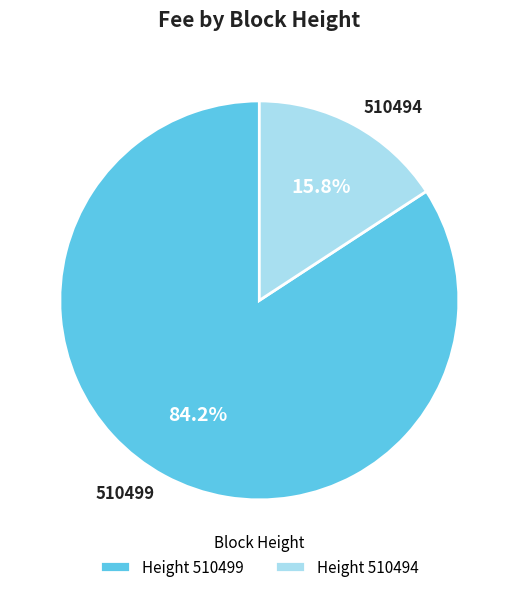

To the nearest percent, what percentage of the pie is 510499?

84%